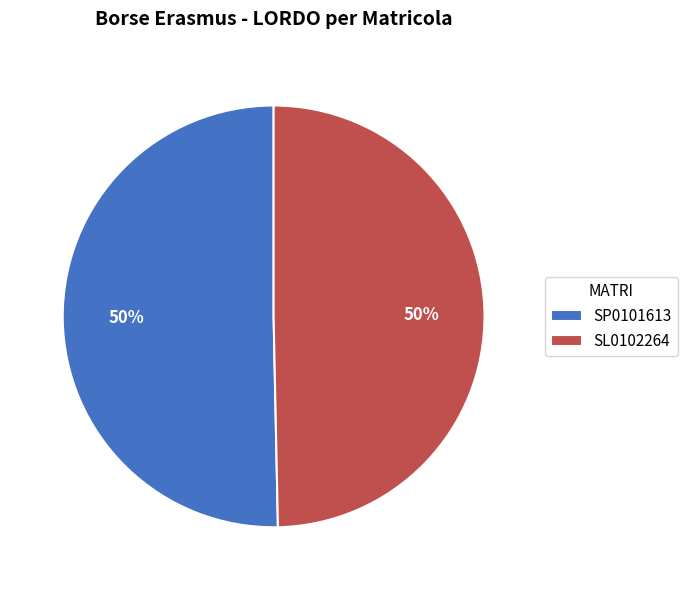

What is the ratio of the value at SP0101613 to the value at SL0102264?

1.0